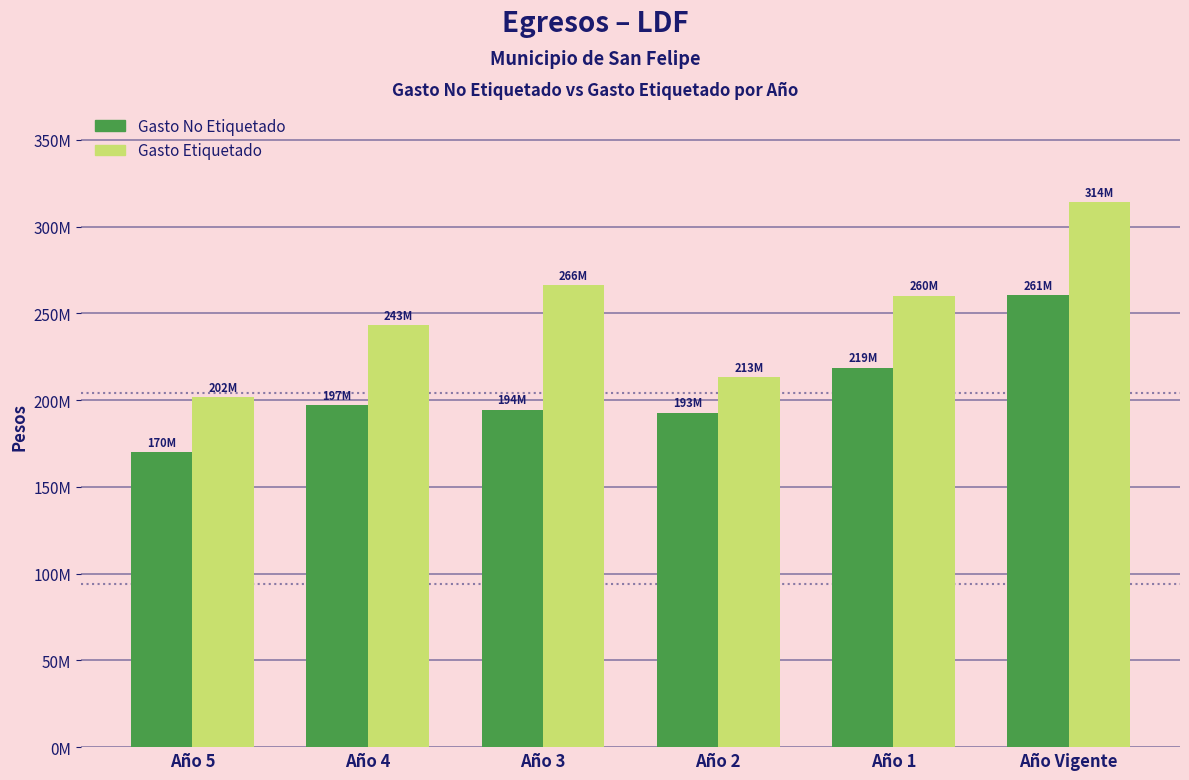

Rank the series by their average value, from highest to lowest.

Gasto Etiquetado, Gasto No Etiquetado